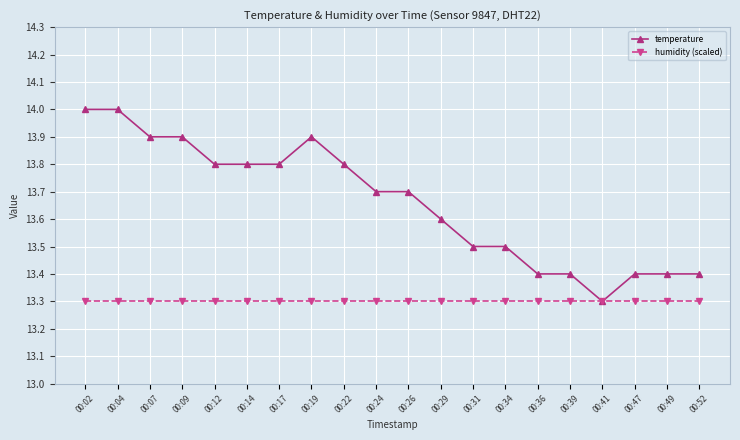

What is the minimum value for temperature?

13.3